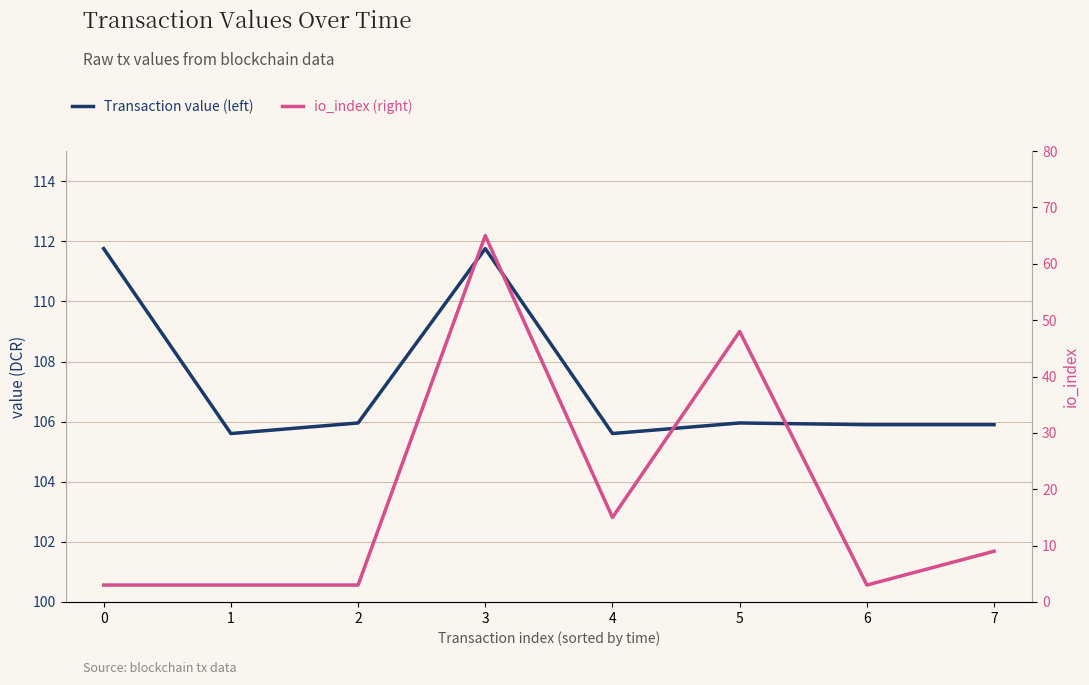

How many distinct data groups are displayed?

2